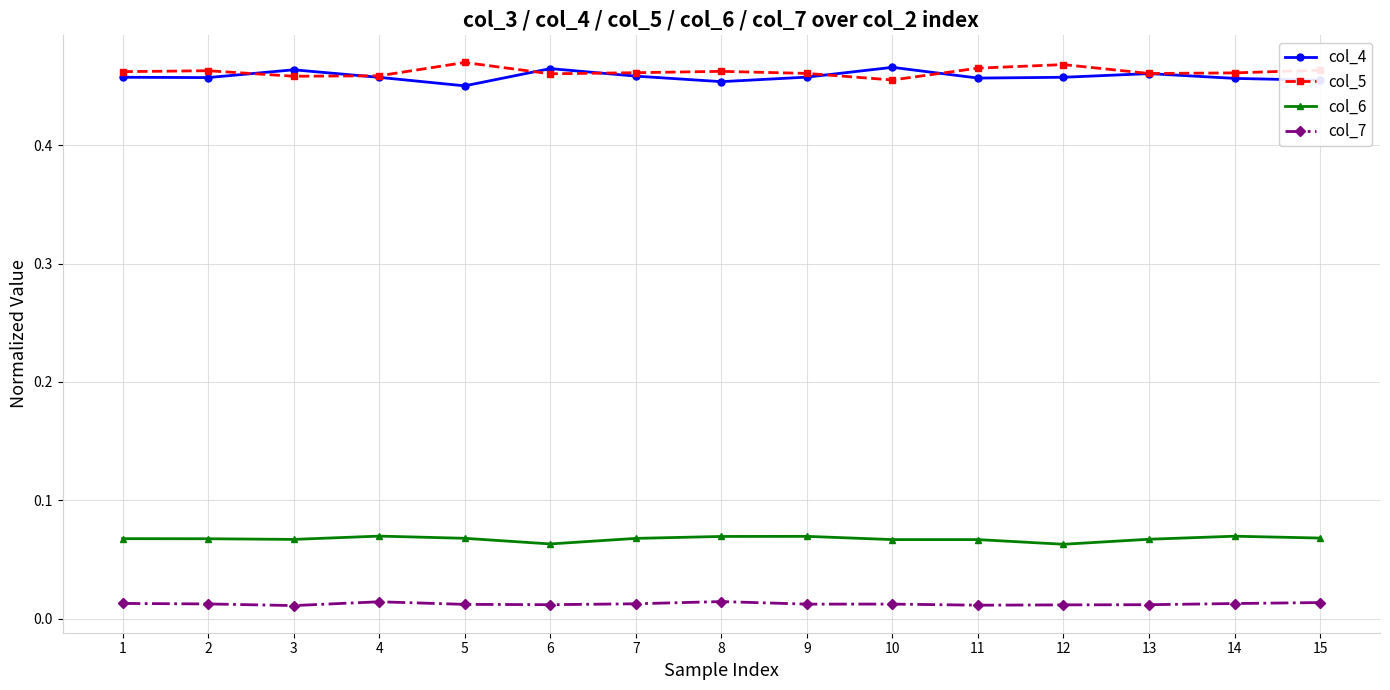

True or false: col_7 and col_4 cross at least once.

False